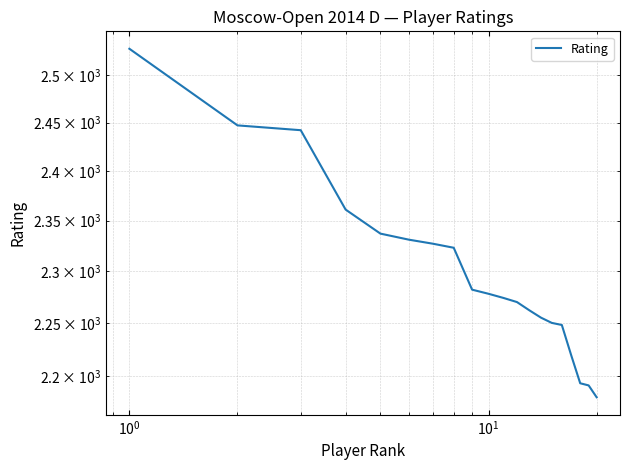

What is the sum of all values?

45998